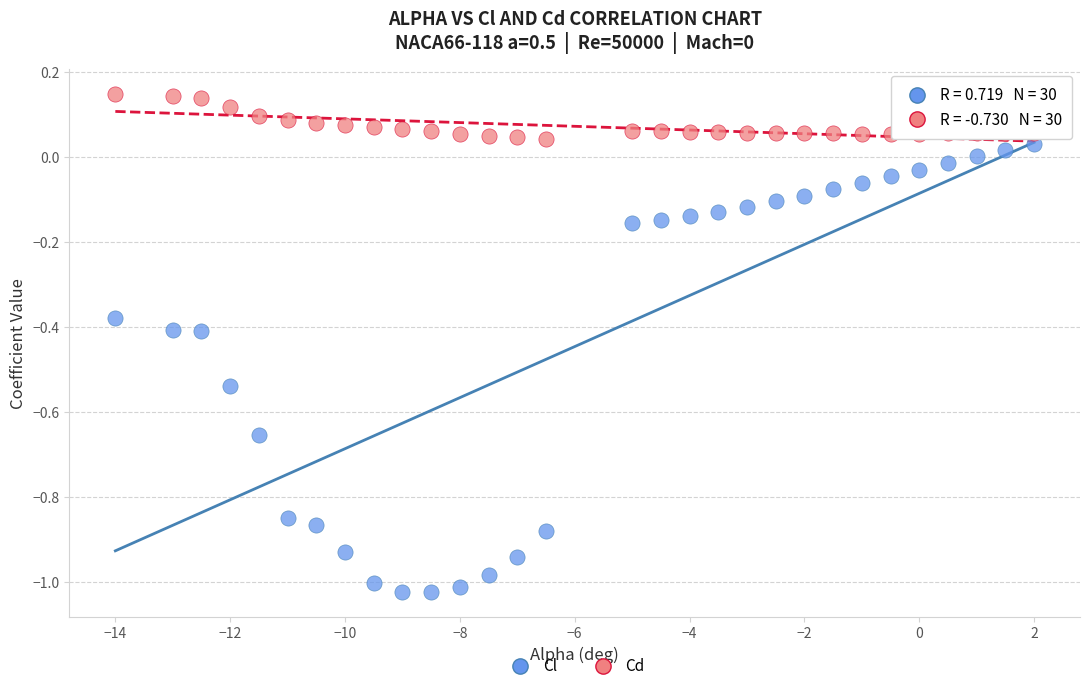

Across all data points, what is the range of X values (max minus min)?

16.0